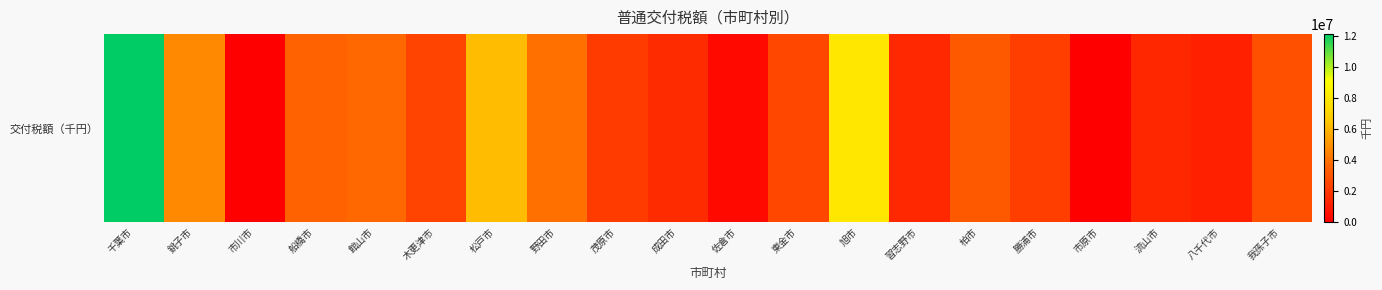

Reading right to left, transcribe all the data shown in this chart.

2873901	1174570	1404237	0	2232654	3174079	1445965	7966954	2535947	364204	1562243	2139335	3930225	6210556	2405074	3737979	3525965	0	4701817	12120007